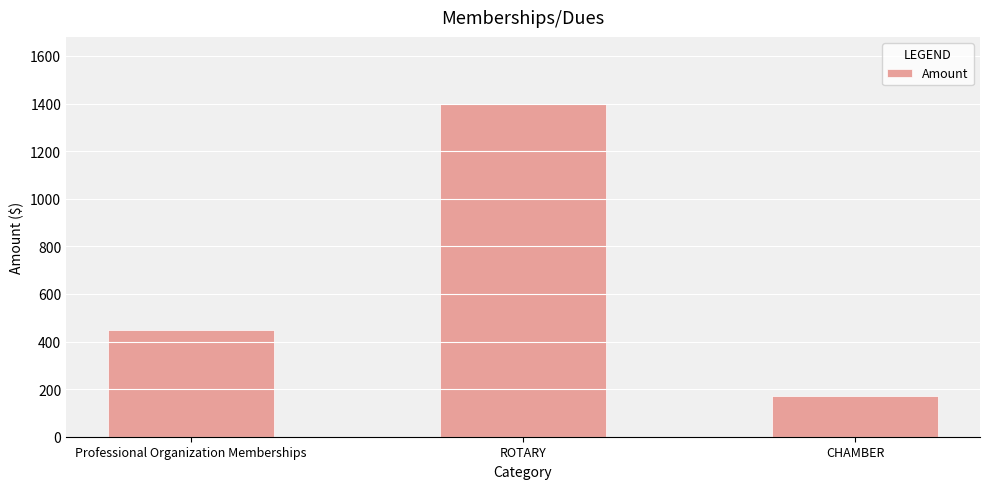

At which category does the chart reach its peak across all series?

ROTARY